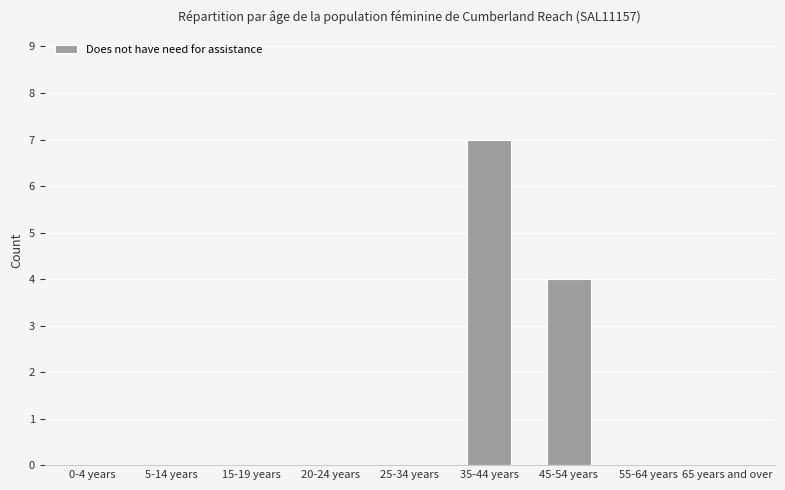

True or false: the data shows 0 at 5-14 years.

True